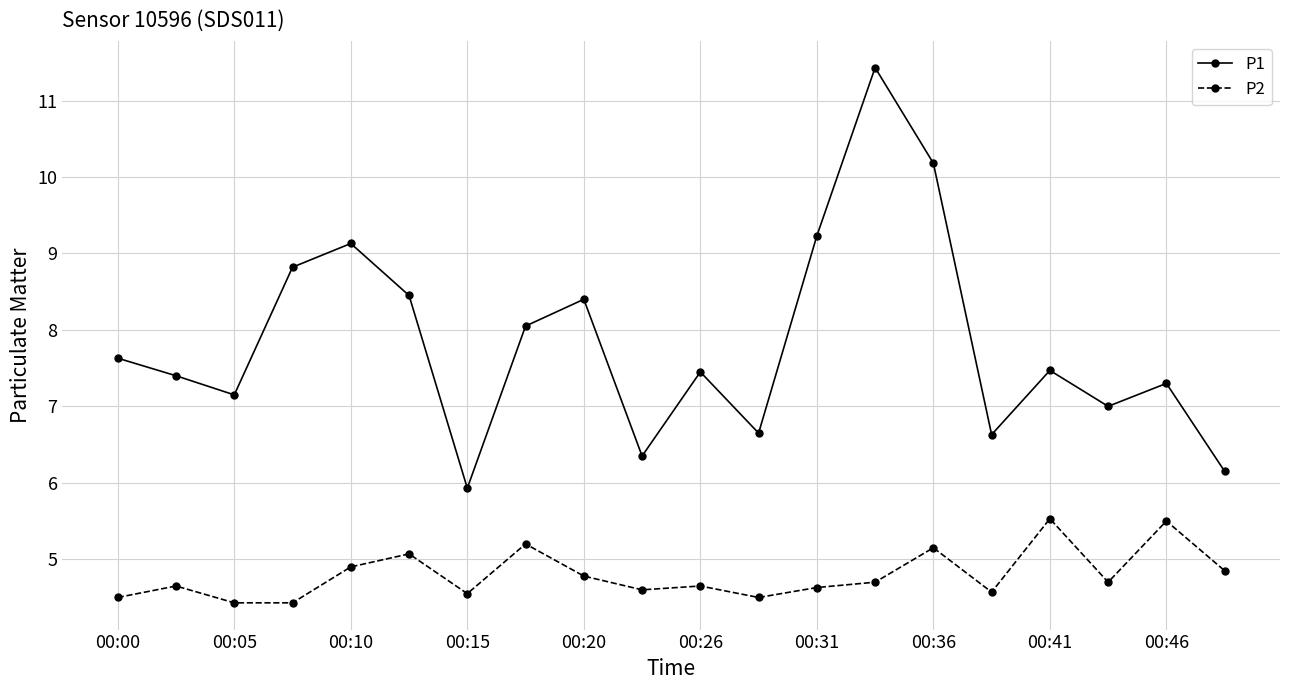

List the series in order of their overall mean, lowest first.

P2, P1